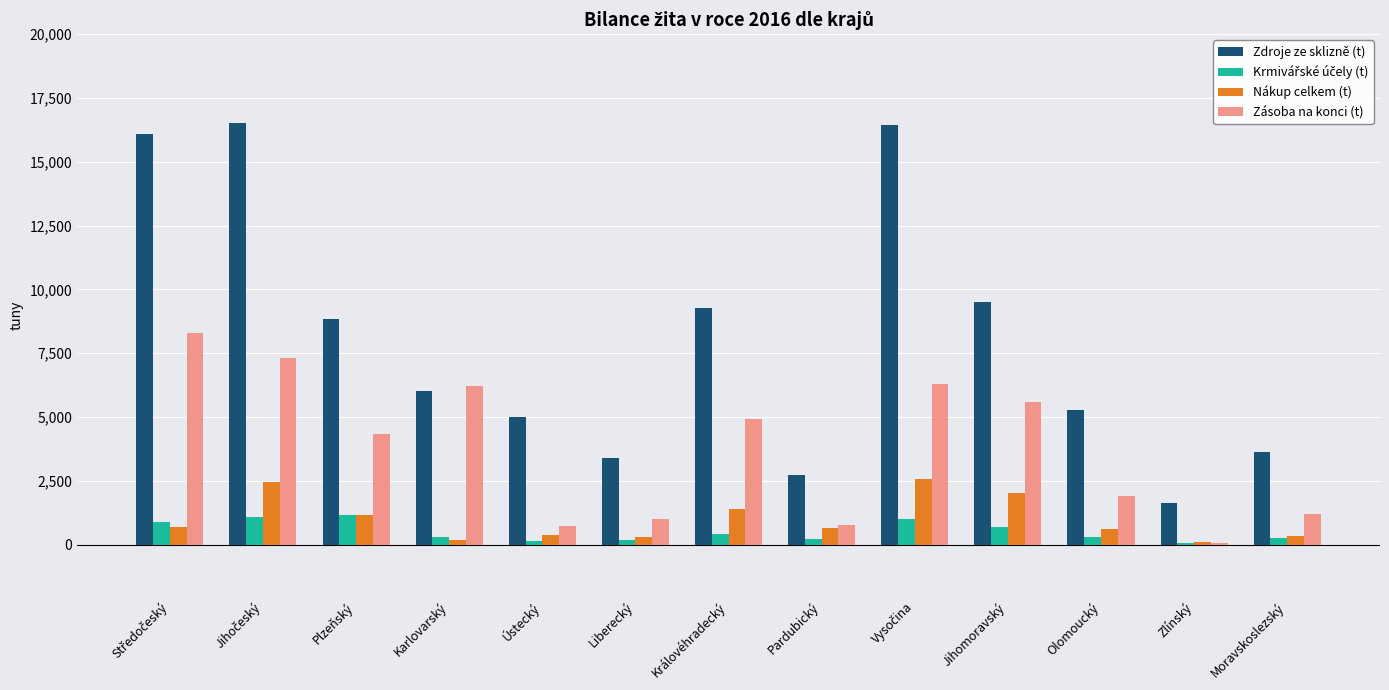

Count the number of data series in this chart.

4